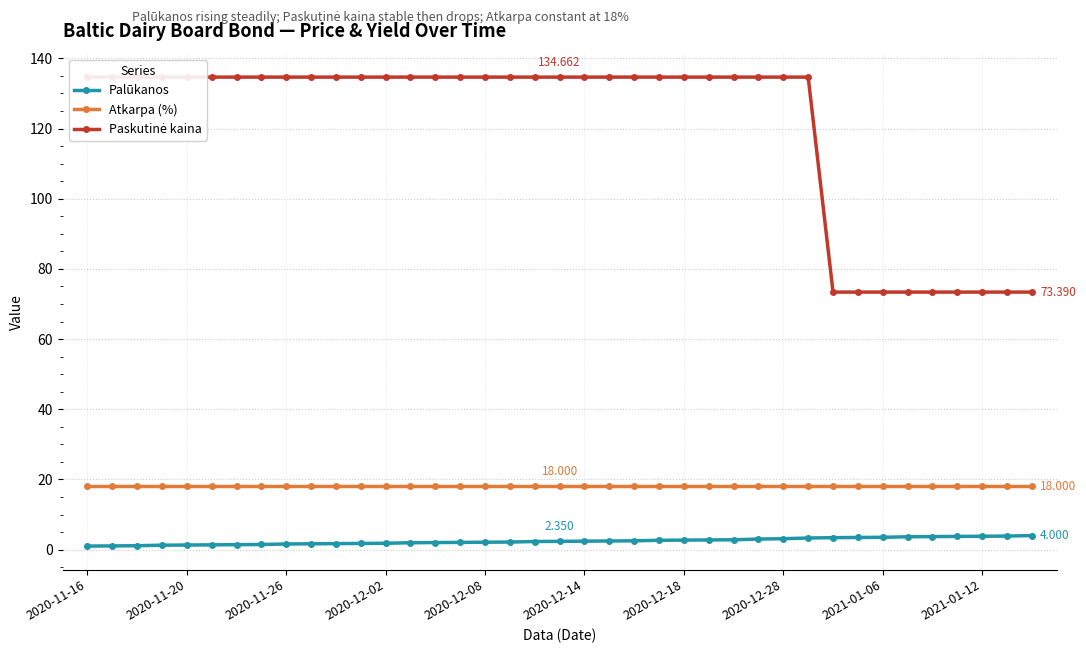

What are all the series names shown in the legend?

Palūkanos, Atkarpa (%), Paskutinė kaina